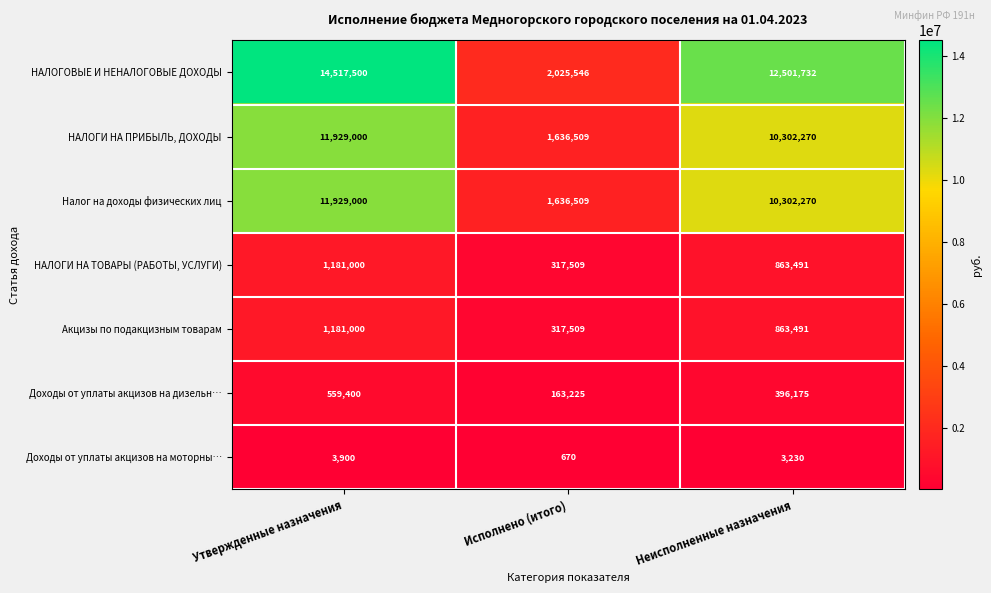

Which category has the lowest value in the НАЛОГОВЫЕ И НЕНАЛОГОВЫЕ ДОХОДЫ series?

Исполнено (итого)